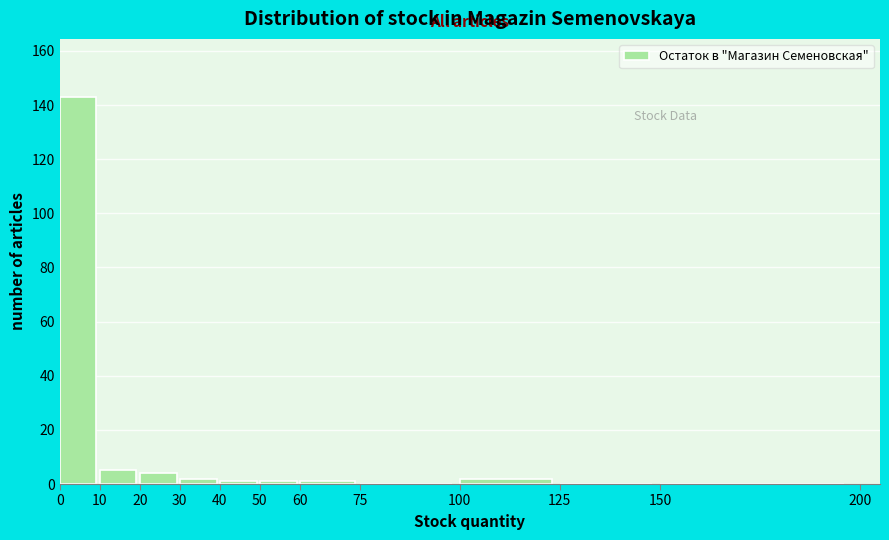

Reading left to right, list every bar in this chart as the range it spans on the x-axis followed by its height. The values are not printed on the chart, so give them approximately, as read against the axis.

0 to 10: 144
10 to 20: 6
20 to 30: 4
30 to 40: 2
40 to 50: under 2
50 to 60: under 2
60 to 75: under 2
75 to 100: 0
100 to 125: 2
125 to 150: 0
150 to 200: 0